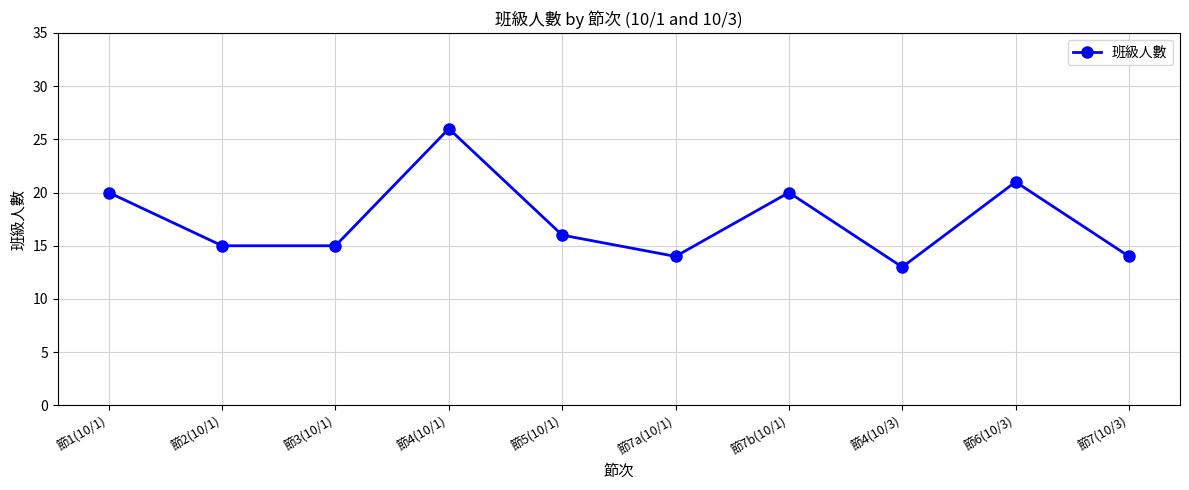

Read the value at 節2(10/1), to the nearest 5.

15